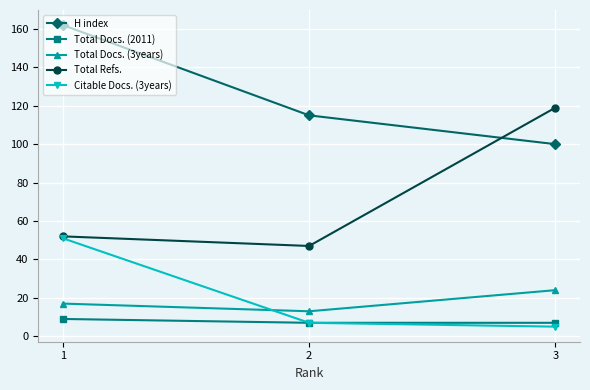

At which label is Total Refs. closest to 83?

1